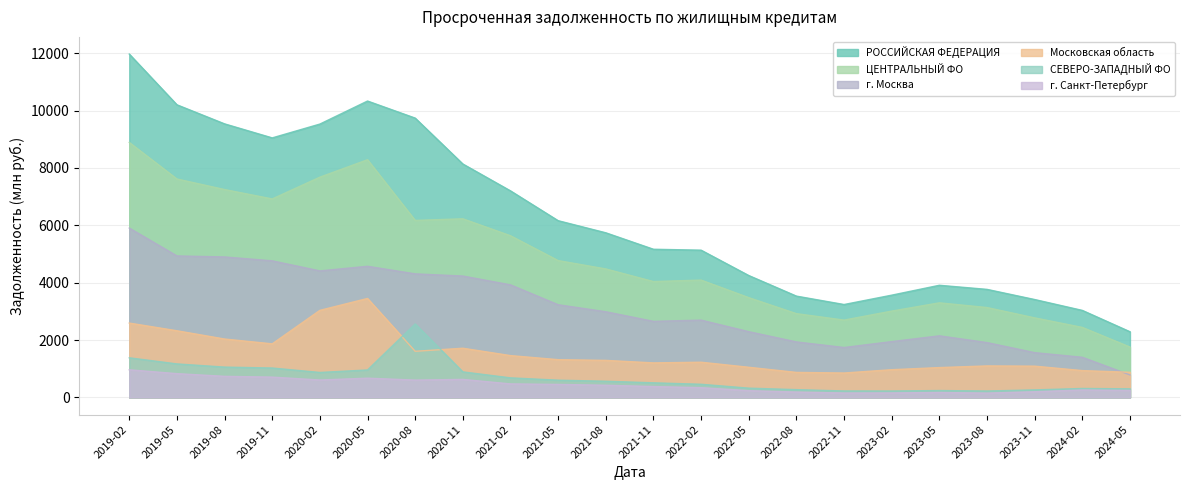

What is the total value across all series at 2020-05?

28273